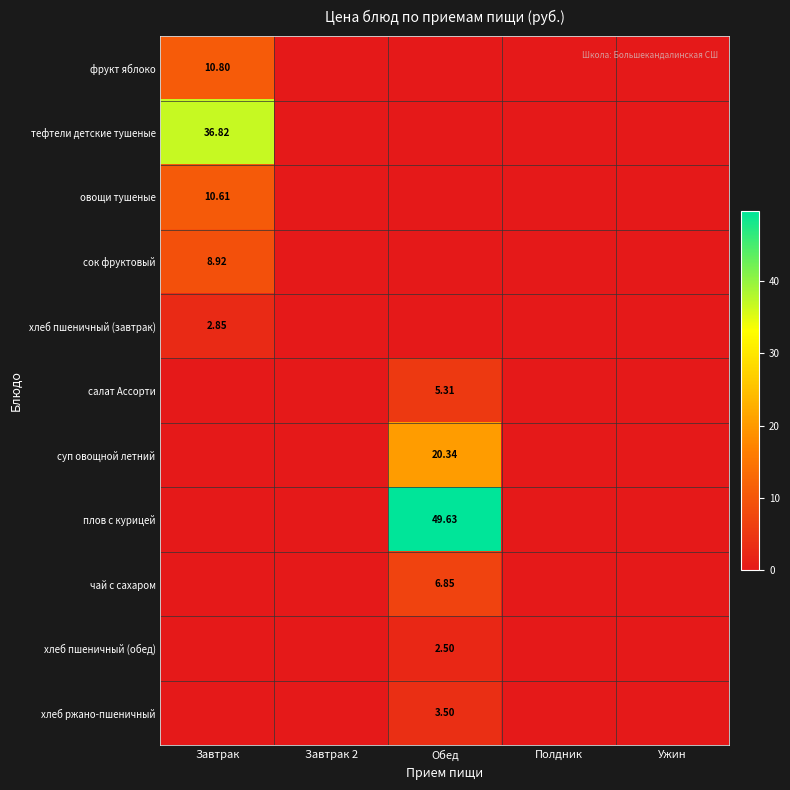

The value of хлеб ржано-пшеничный at Обед is 1.9. True or false?

False